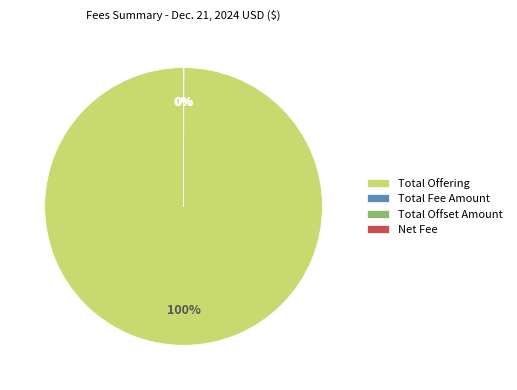

Is it true that Total Offering is 100% of the pie?

True